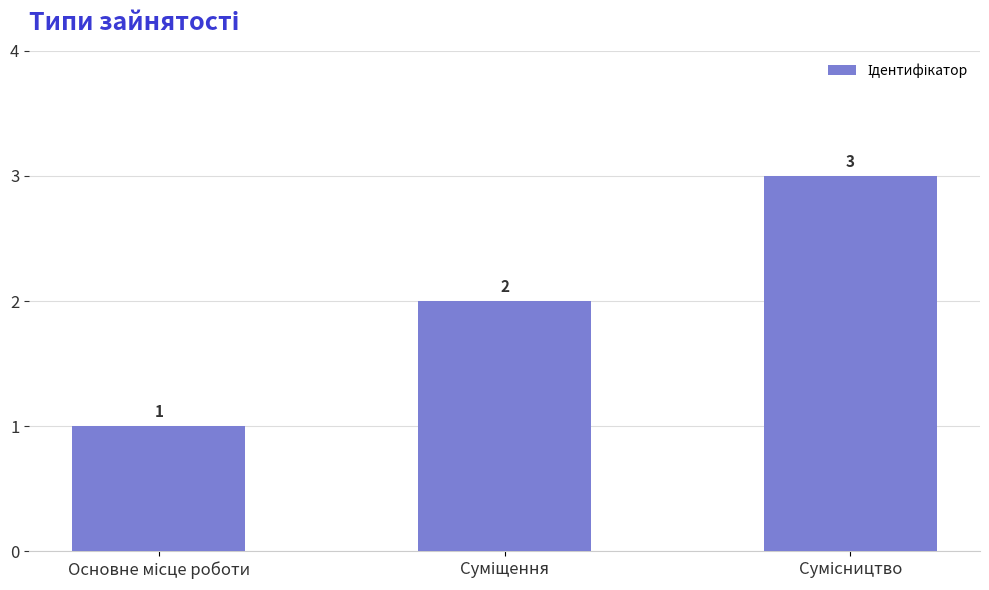

What is the maximum value shown in the chart?

3